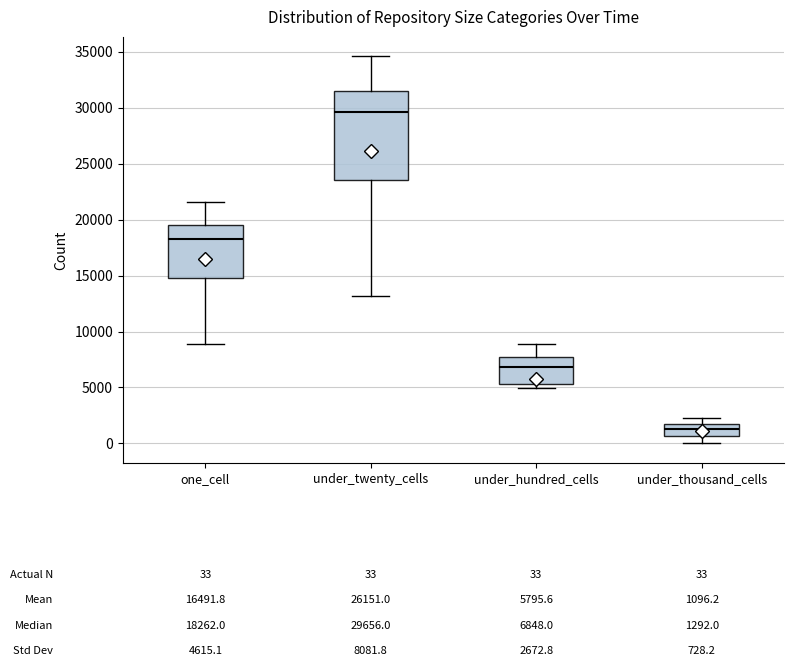

Which box is the tallest, from its lower edge to its upper edge?

under_twenty_cells